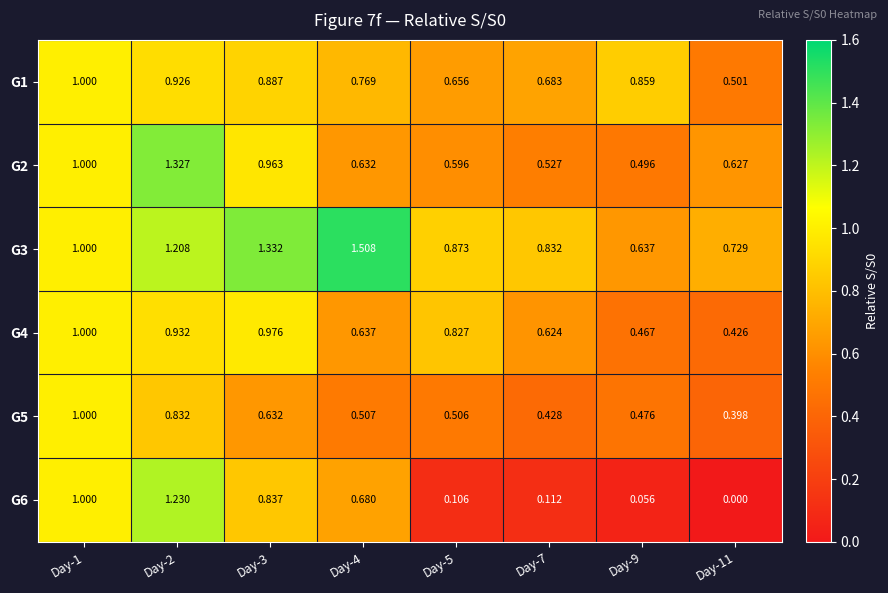

Is the value of G3 at Day-3 greater than the value of G1 at Day-11?

Yes